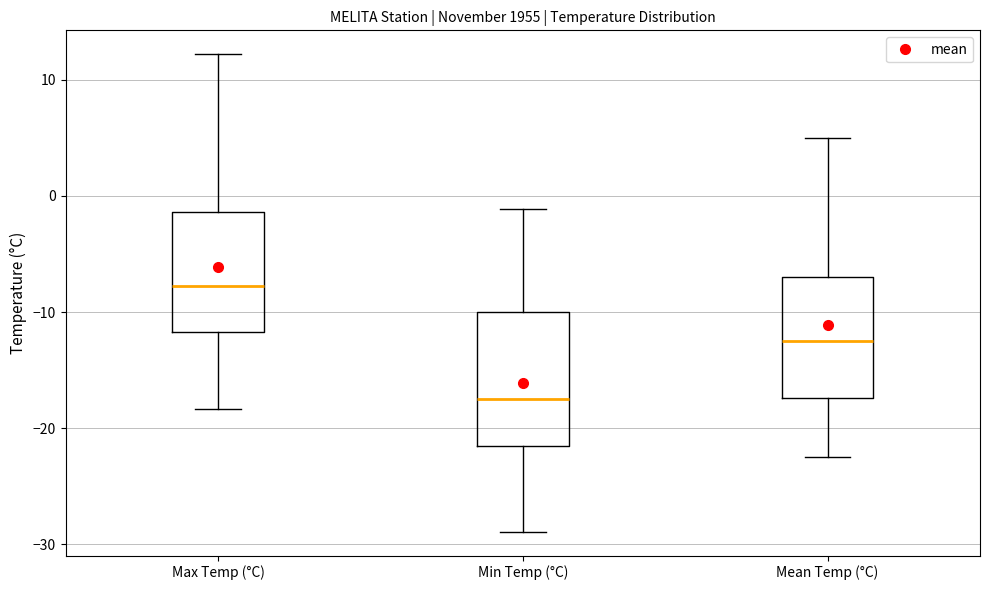

Reading left to right, read every box against the y-axis: the position of its median line, the range the box covers, and the ends of its whiskers. The values are not printed on the chart, so give them approximately, as read against the axis.

Max Temp (°C): median -8, box -12 to -1, whiskers -18 to 12
Min Temp (°C): median -17, box -22 to -10, whiskers -29 to -1
Mean Temp (°C): median -12, box -17 to -7, whiskers -22 to 5